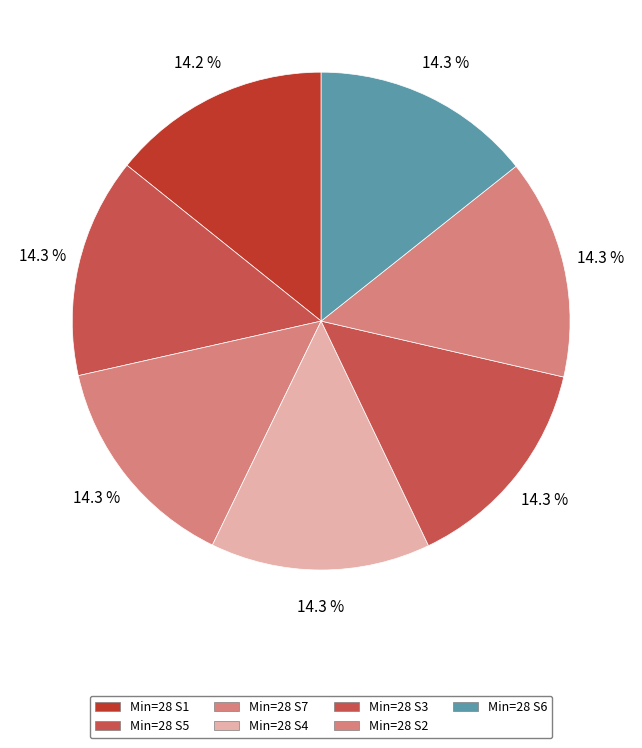

Count the number of slices in the pie.

7